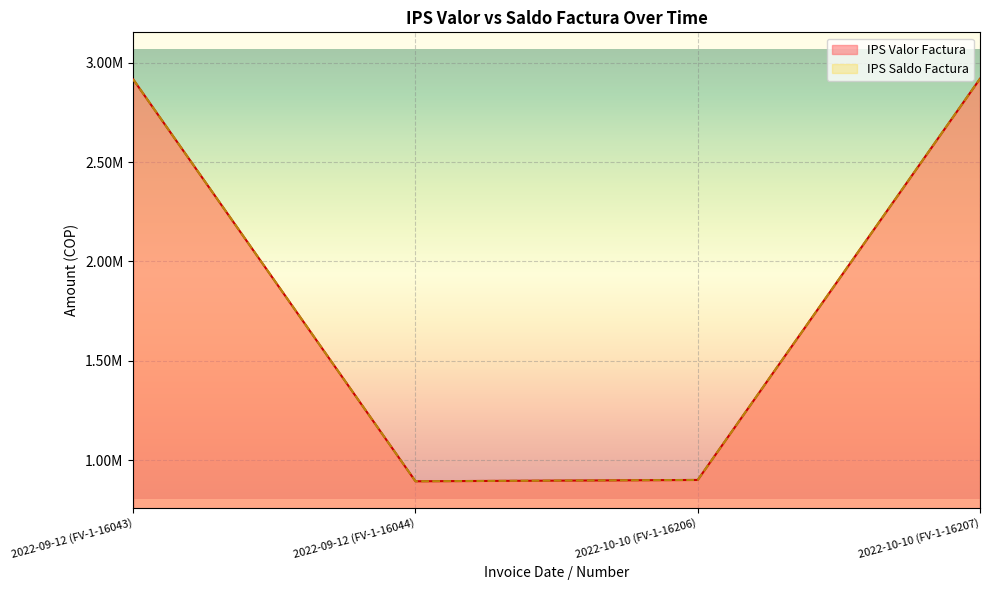

At which label does IPS Saldo Factura reach its peak?

2022-10-10 (FV-1-16207)